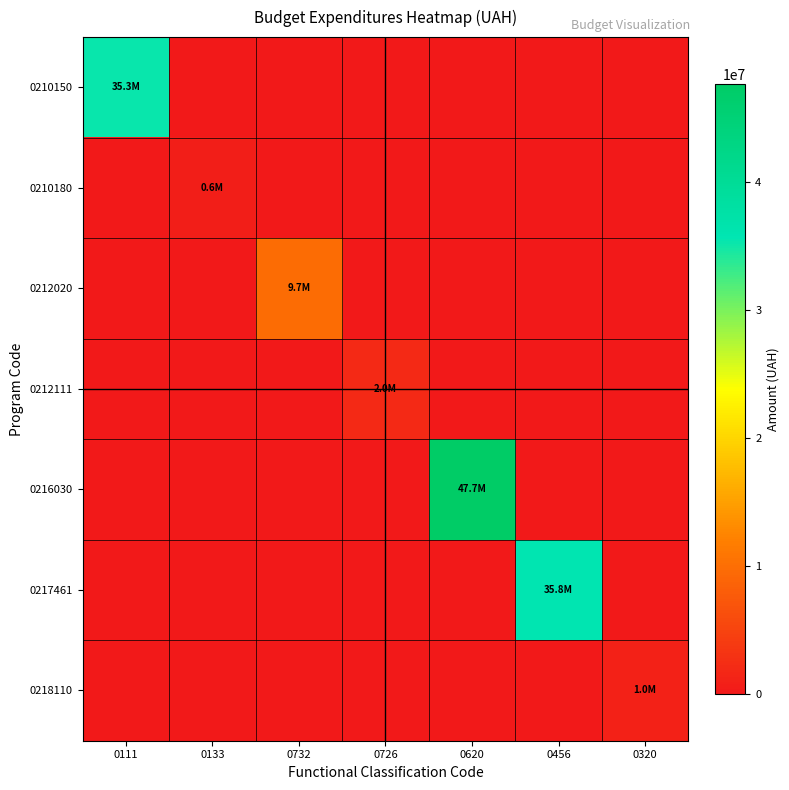

Rank the series by their maximum value, from highest to lowest.

0216030, 0217461, 0210150, 0212020, 0212111, 0218110, 0210180